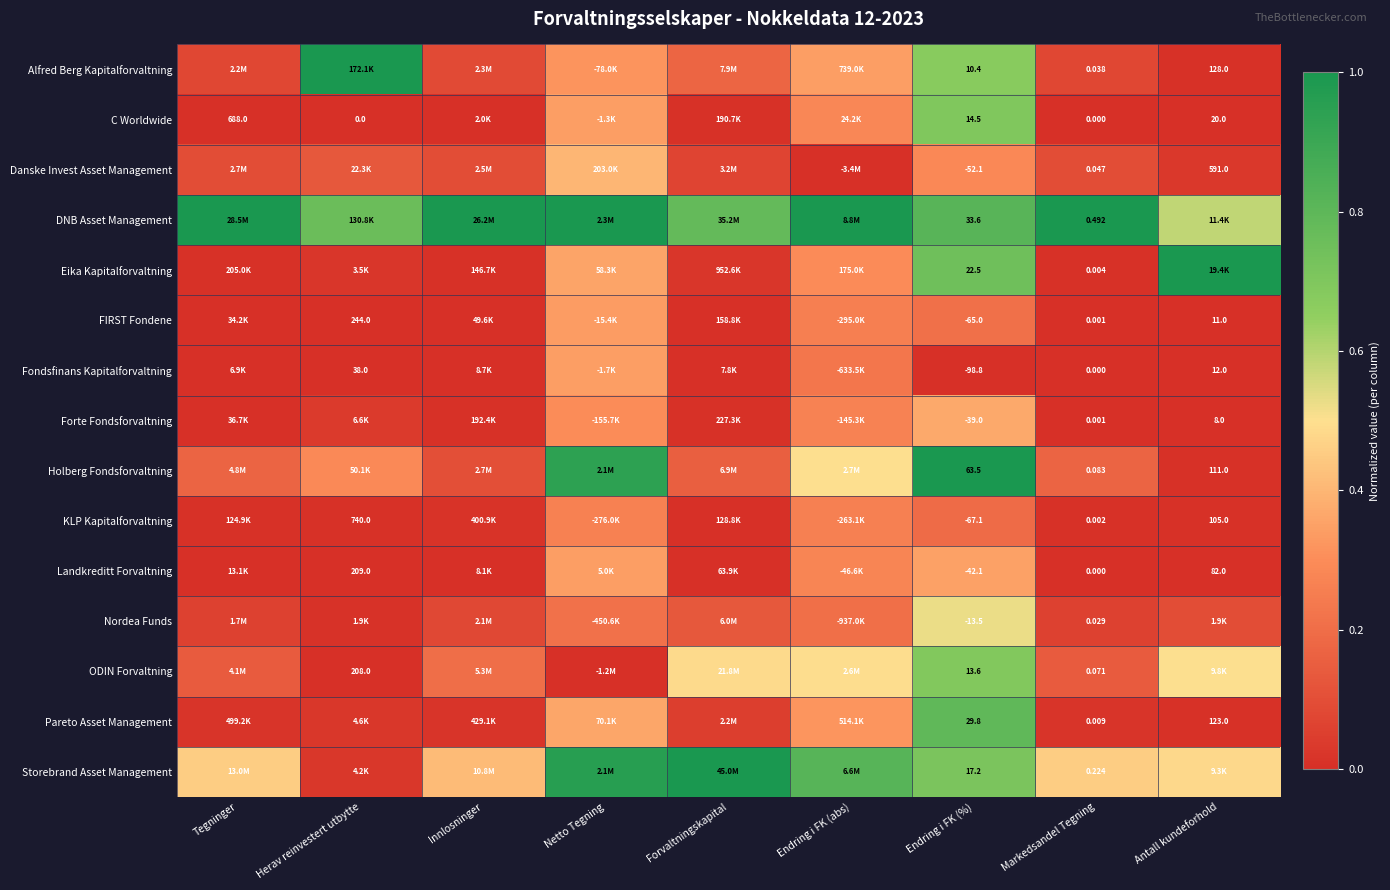

The Fondsfinans Kapitalforvaltning series shows -0.2 at Forvaltningskapital. True or false?

False